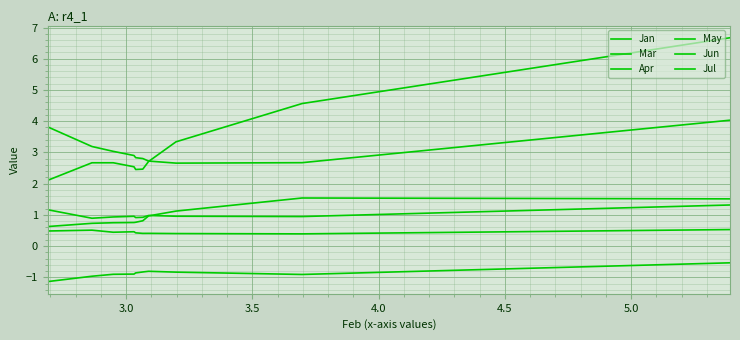

Rank the series at 5.0 from lowest to highest value.

Apr, May, Jul, Jun, Jan, Mar